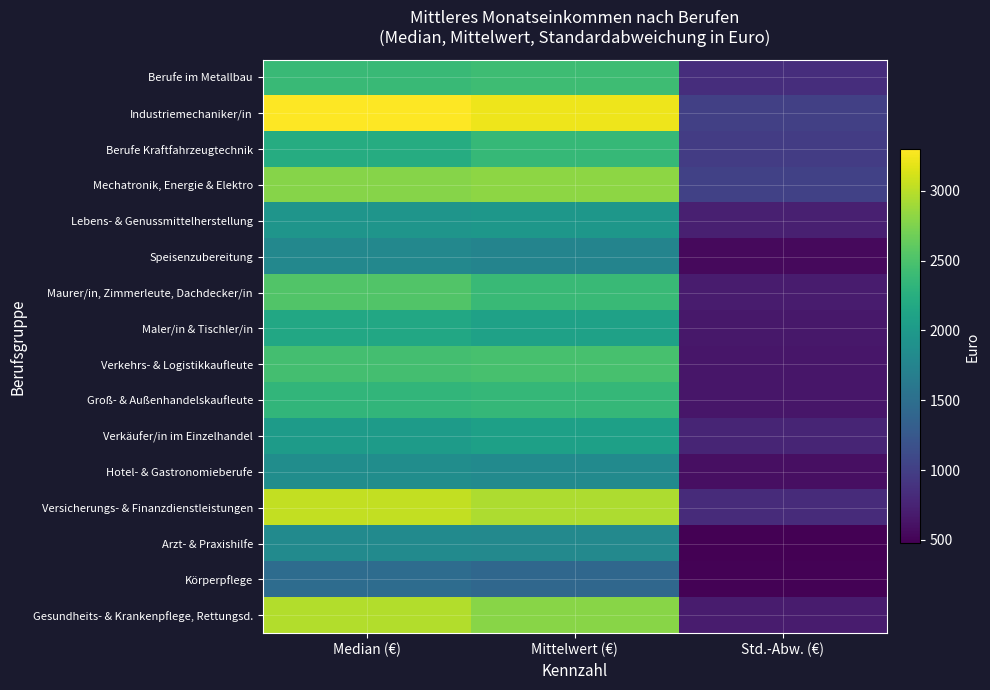

At which category does the chart reach its peak across all series?

Median (€)